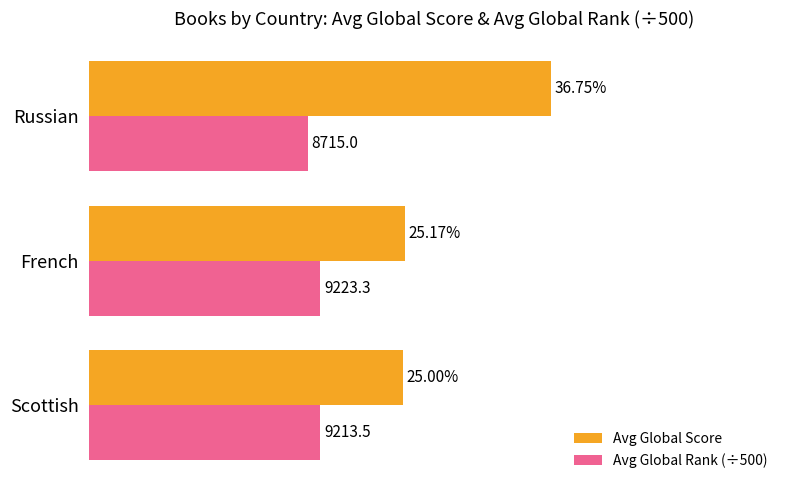

At which category is the sum across all series the highest?

Russian